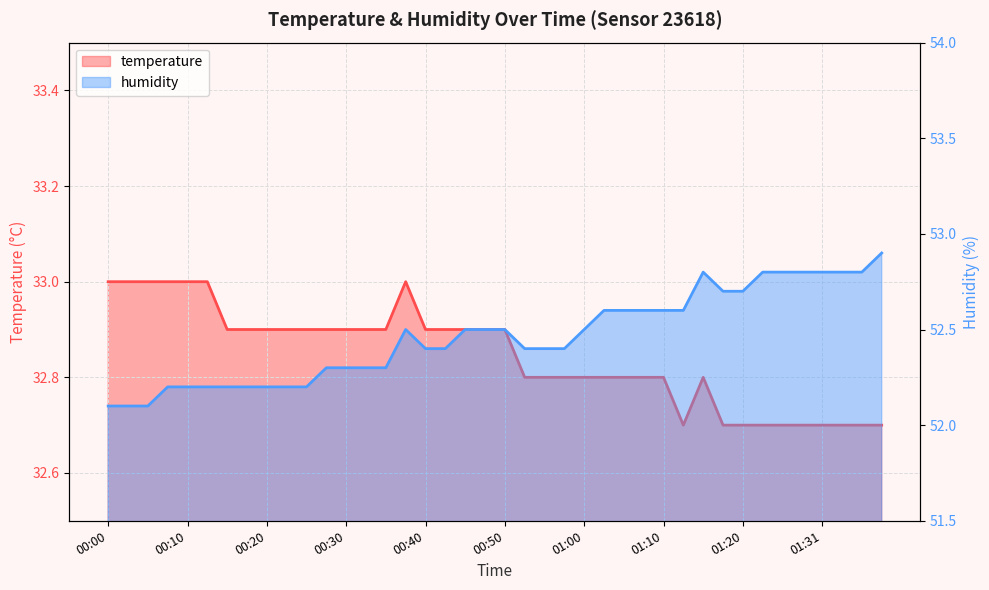

At which label is temperature closest to 32?

01:13